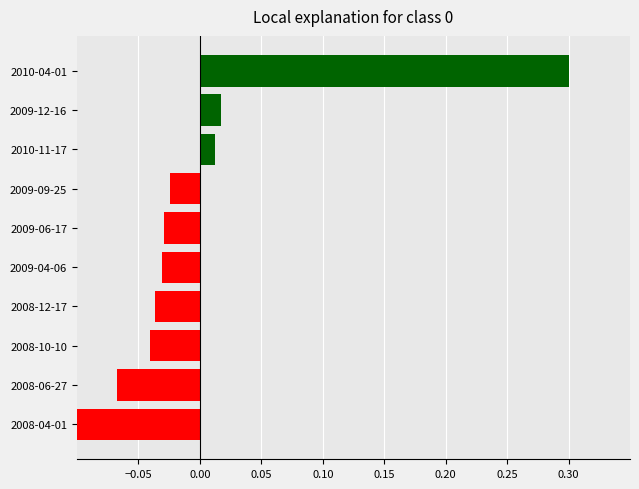

Which category has the lowest value across all series?

2008-04-01